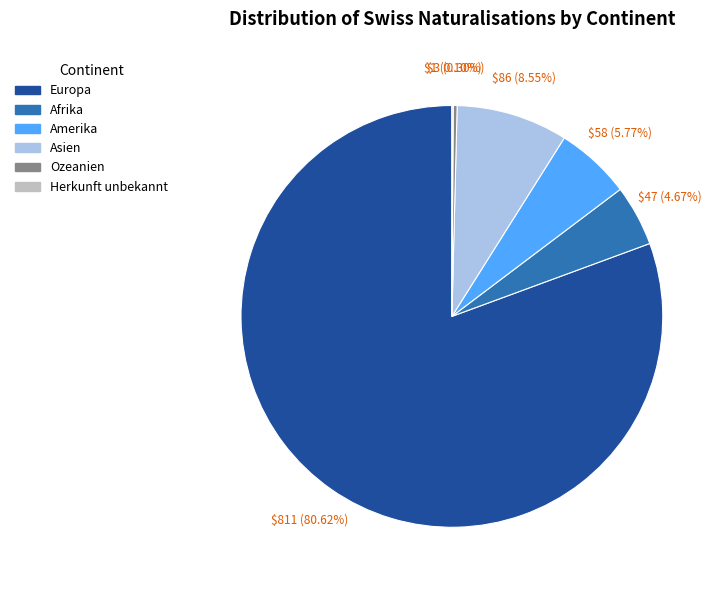

What is the largest slice in the pie chart?

Europa